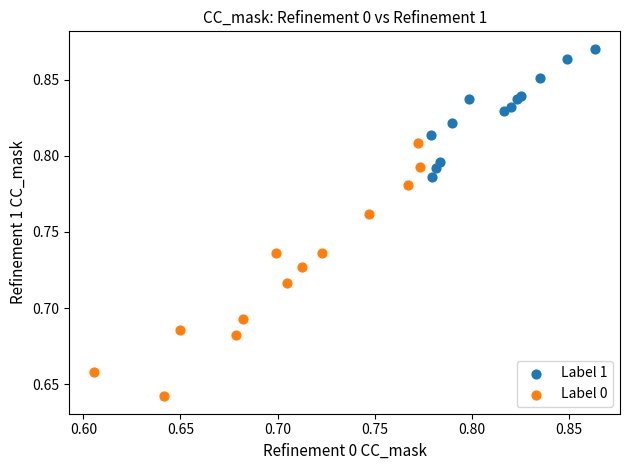

Which series has the largest Y range (max minus min)?

Label 0